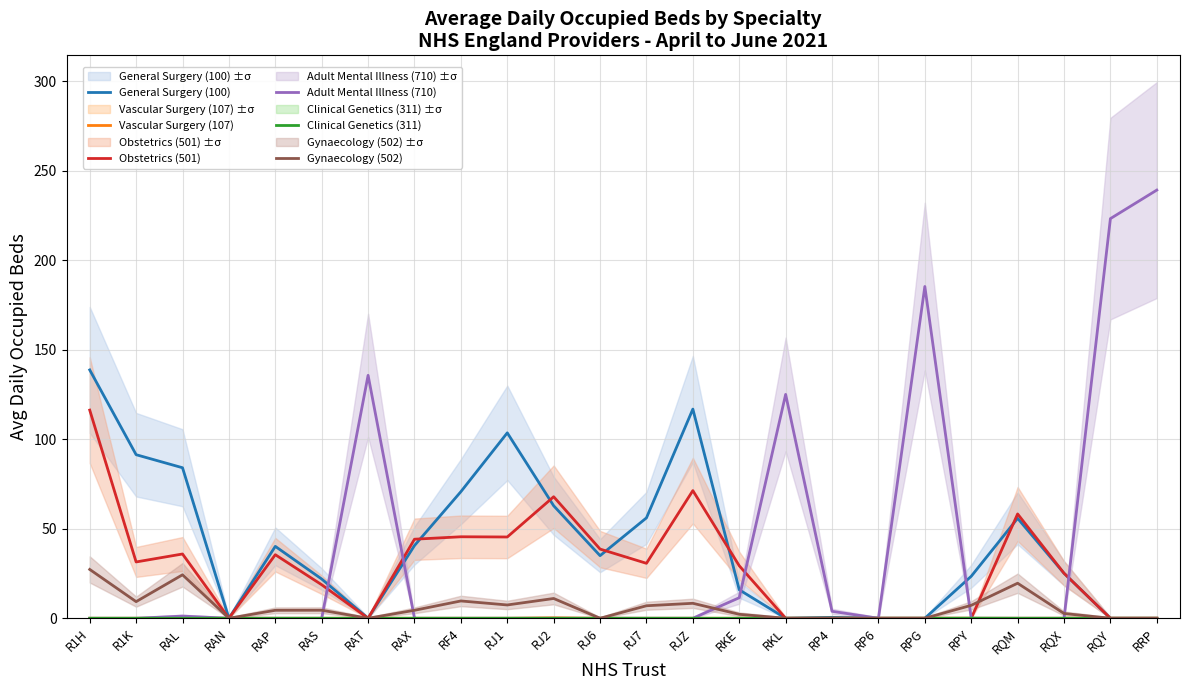

At which category does the chart reach its peak across all series?

RRP